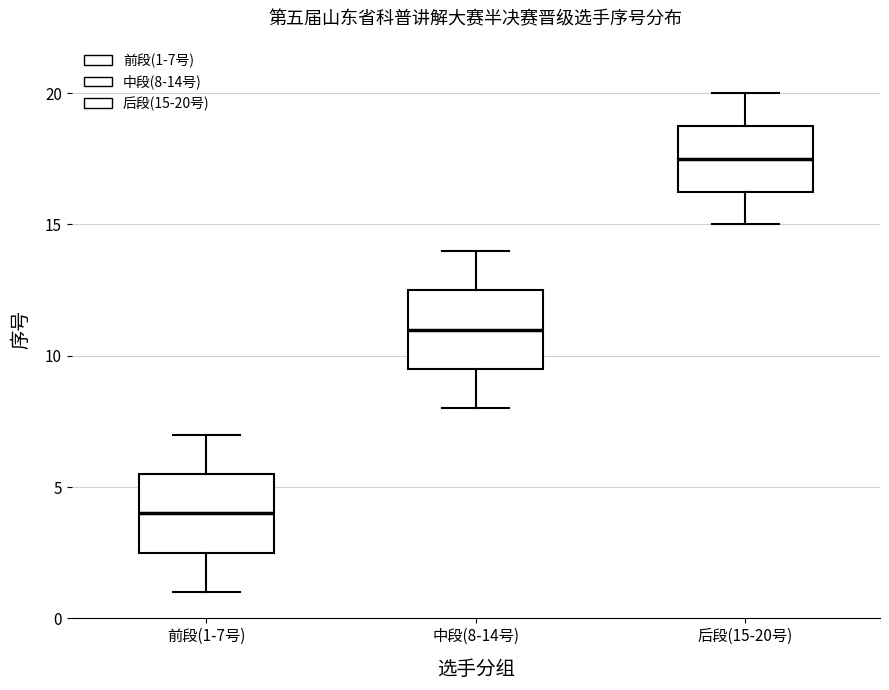

Reading left to right, read every box against the y-axis: the position of its median line, the range the box covers, and the ends of its whiskers. The values are not printed on the chart, so give them approximately, as read against the axis.

前段(1-7号): median 4.0, box 2.5 to 5.5, whiskers 1.0 to 7.0
中段(8-14号): median 11.0, box 9.5 to 12.5, whiskers 8.0 to 14.0
后段(15-20号): median 17.5, box 16.5 to 19.0, whiskers 15.0 to 20.0